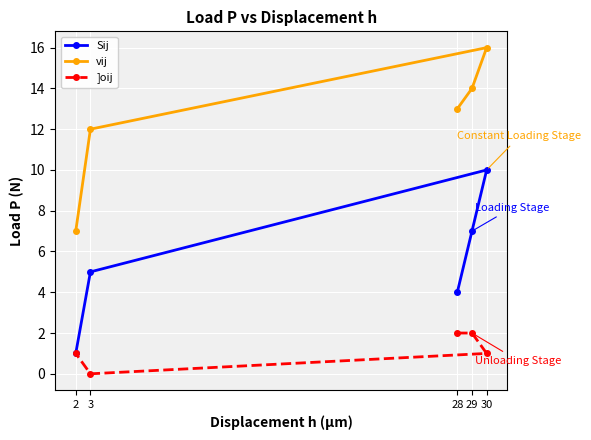

Which series has the largest range (max minus min)?

Sij